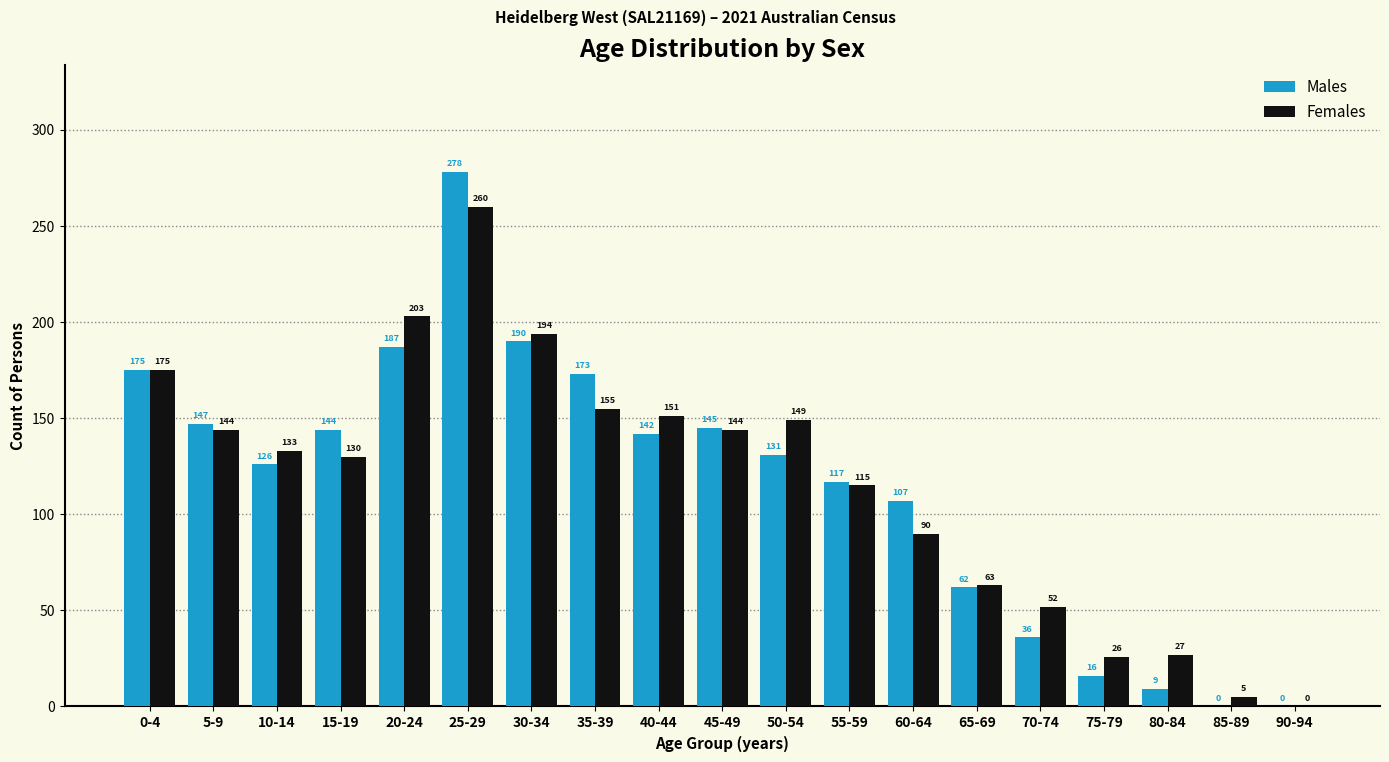

Is the value of Females at 85-89 greater than the value of Males at 0-4?

No